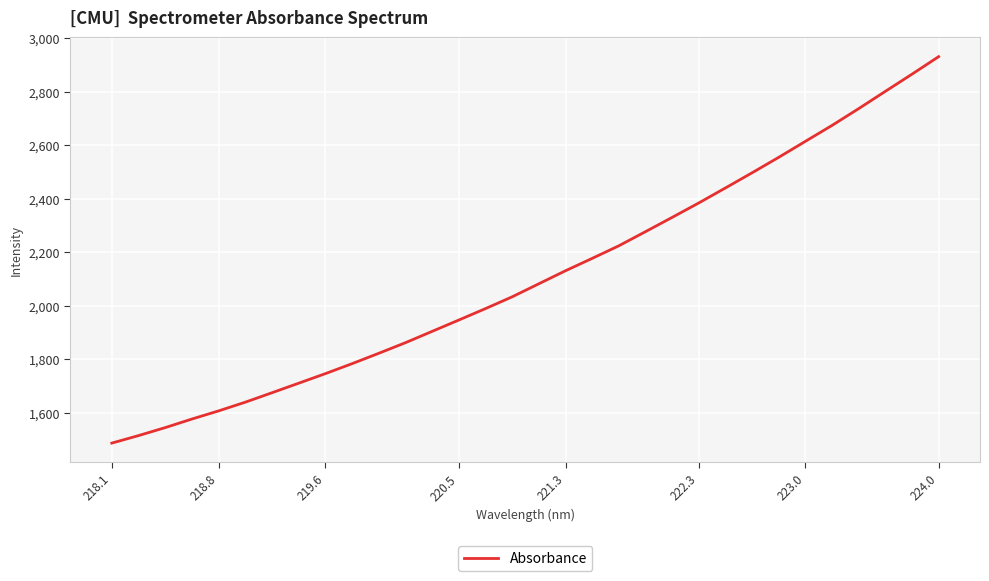

Does the chart have visible grid lines?

Yes